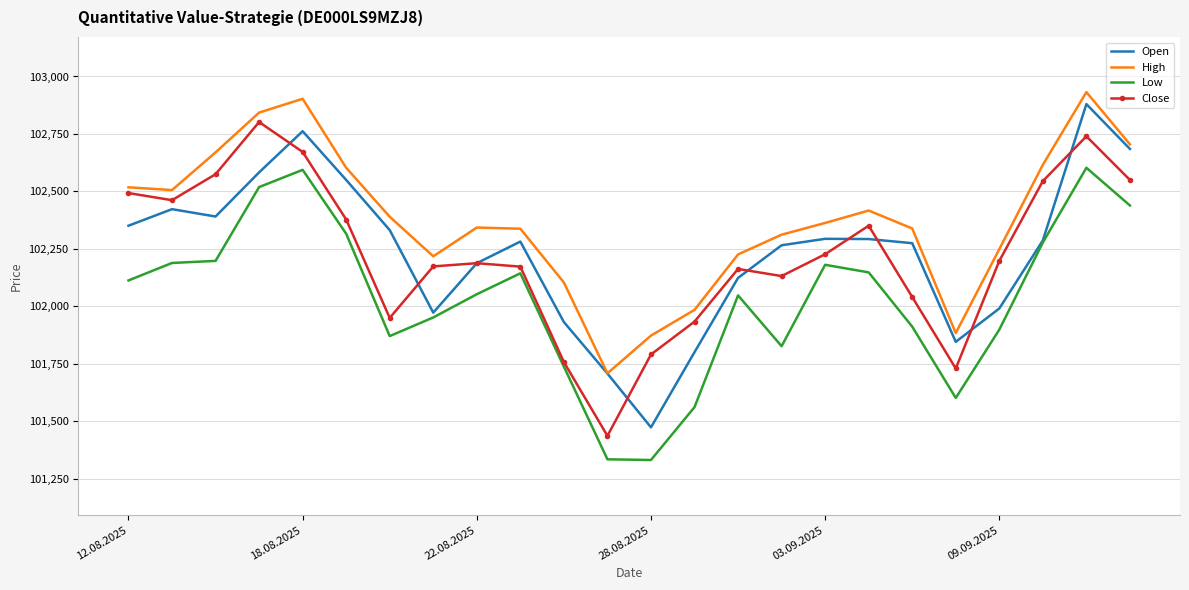

Which series has the largest range (max minus min)?

Open